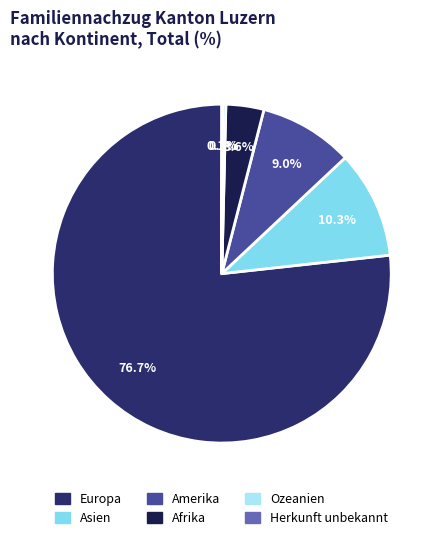

Which slice represents more than half of the pie?

Europa